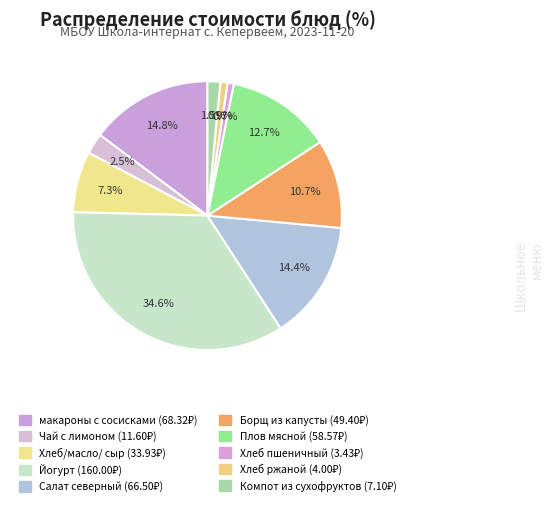

Count the number of slices in the pie.

10